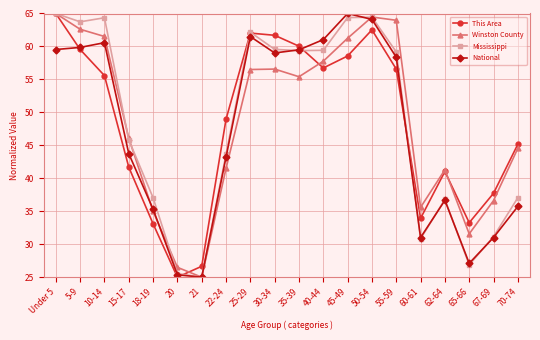

The Mississippi series shows 64.4 at 45-49. True or false?

True